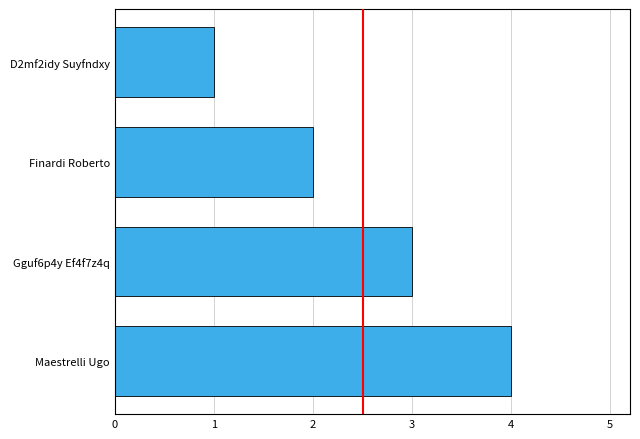

Which label corresponds to the smallest value in the chart?

D2mf2idy Suyfndxy